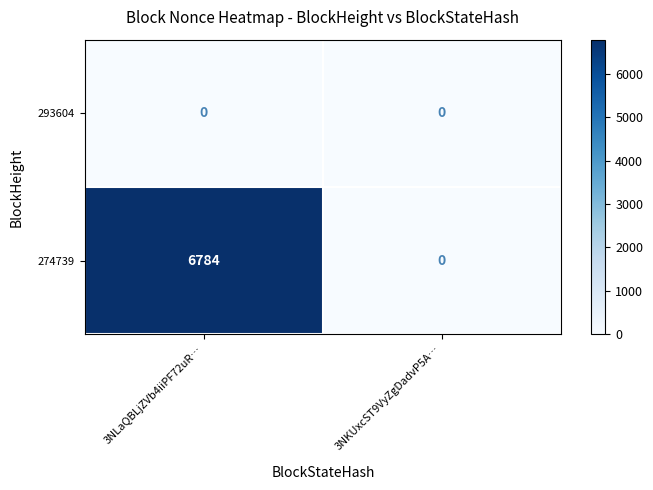

At 3NLaQBLjZVb4iiPF72uR…, list the series in order from largest to smallest.

274739, 293604